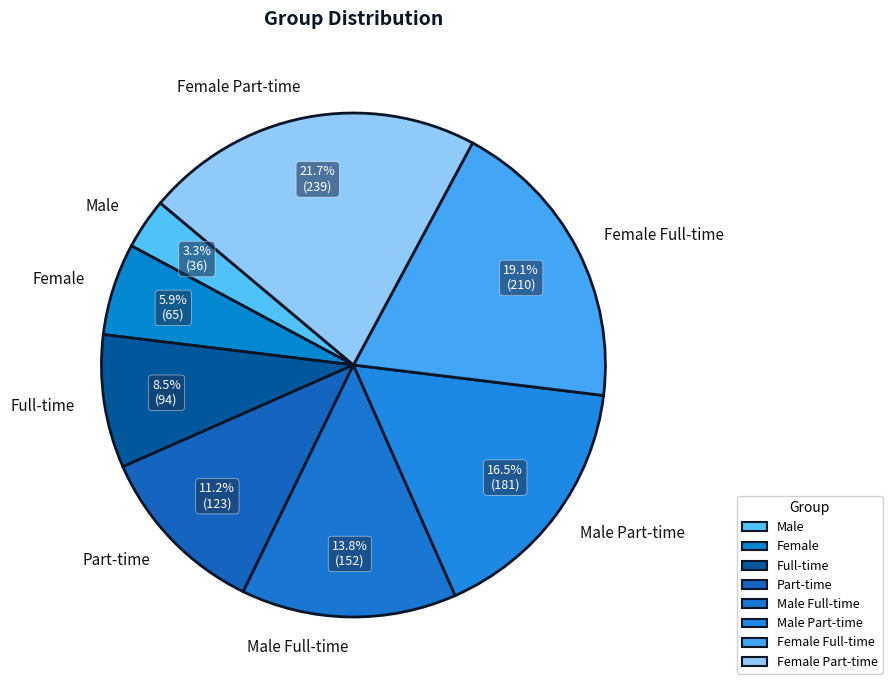

What is the smallest slice in the pie chart?

Male